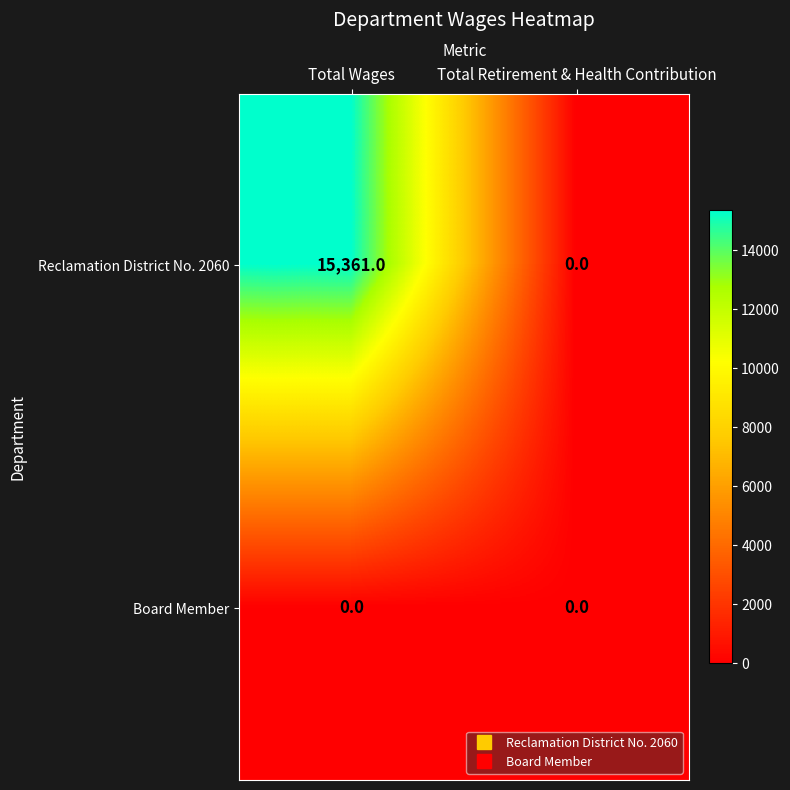

The value of Board Member at Total Retirement & Health Contribution is 0. True or false?

True